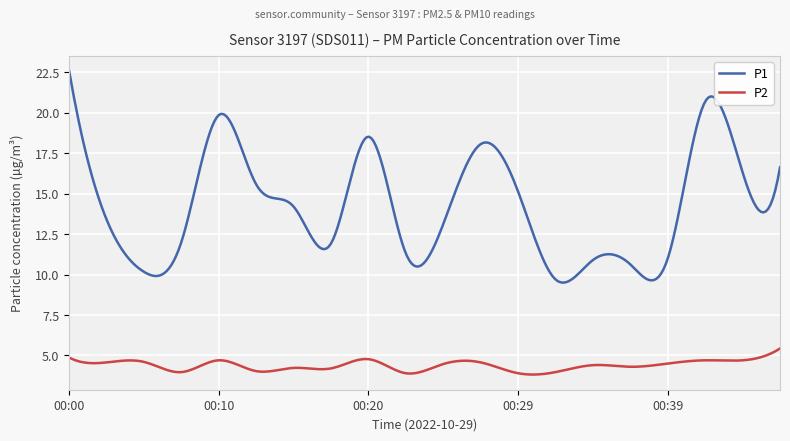

True or false: P2 and P1 intersect in this chart.

False